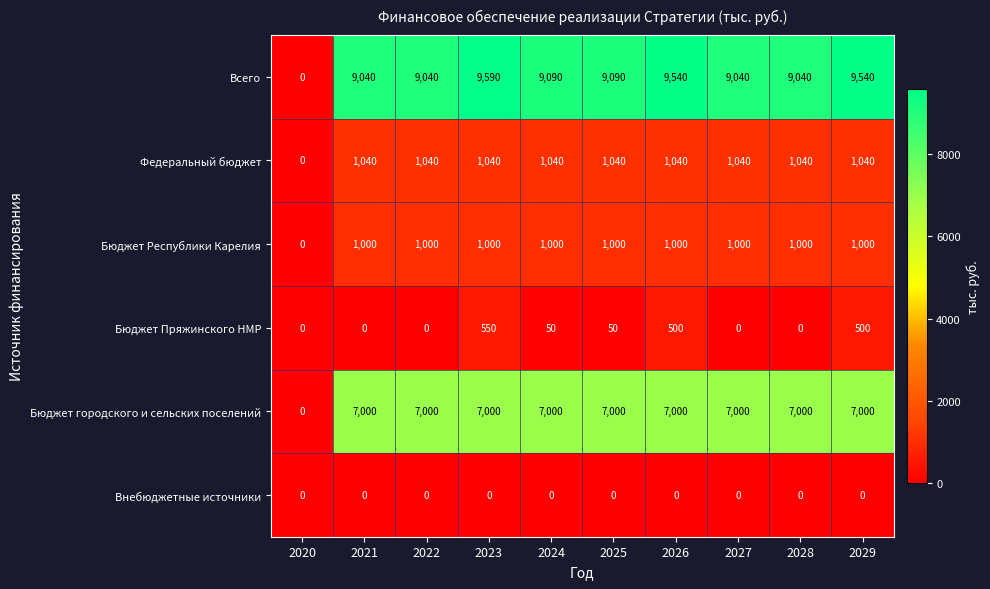

What is the sum of the Всего values at 2029 and 2027?

18580